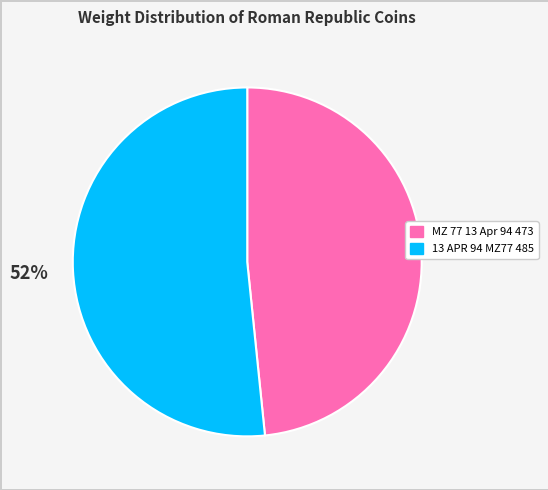

Approximately how many times larger is the value at 13 APR 94 MZ77 485 compared to MZ 77 13 Apr 94 473?

1.1